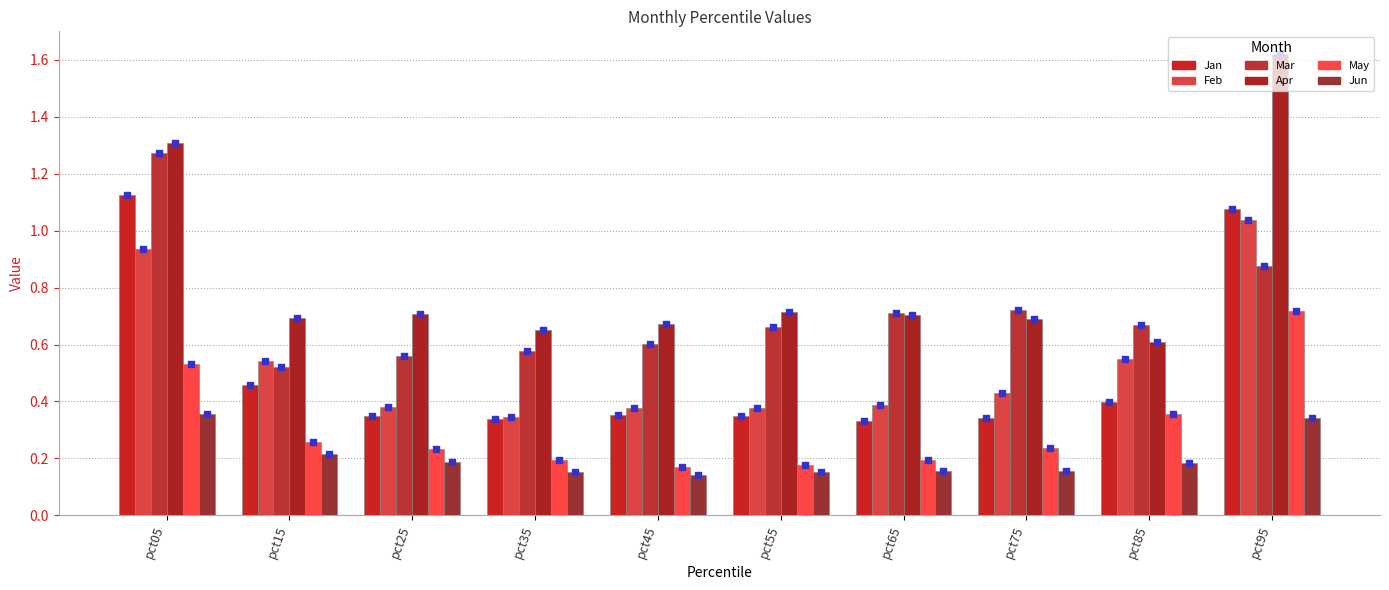

Which series reaches the maximum Y coordinate?

Apr